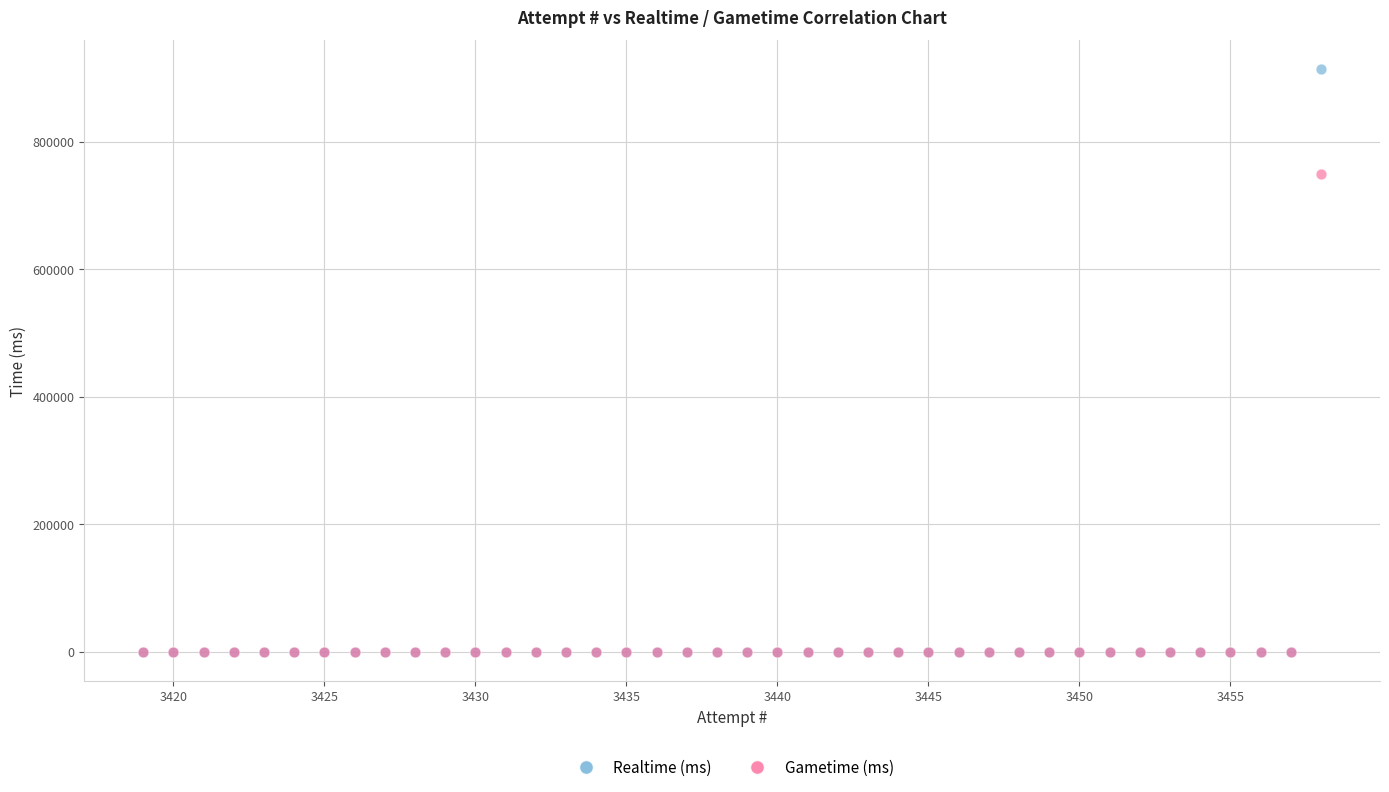

Across all series, what Y value is closest to 456620?

749240